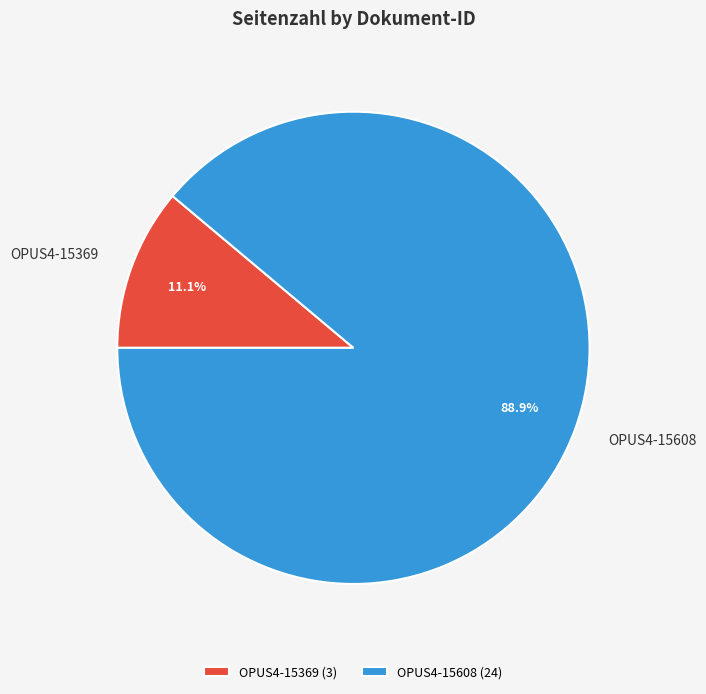

What percentage is the OPUS4-15369 slice, to the nearest percent?

11%